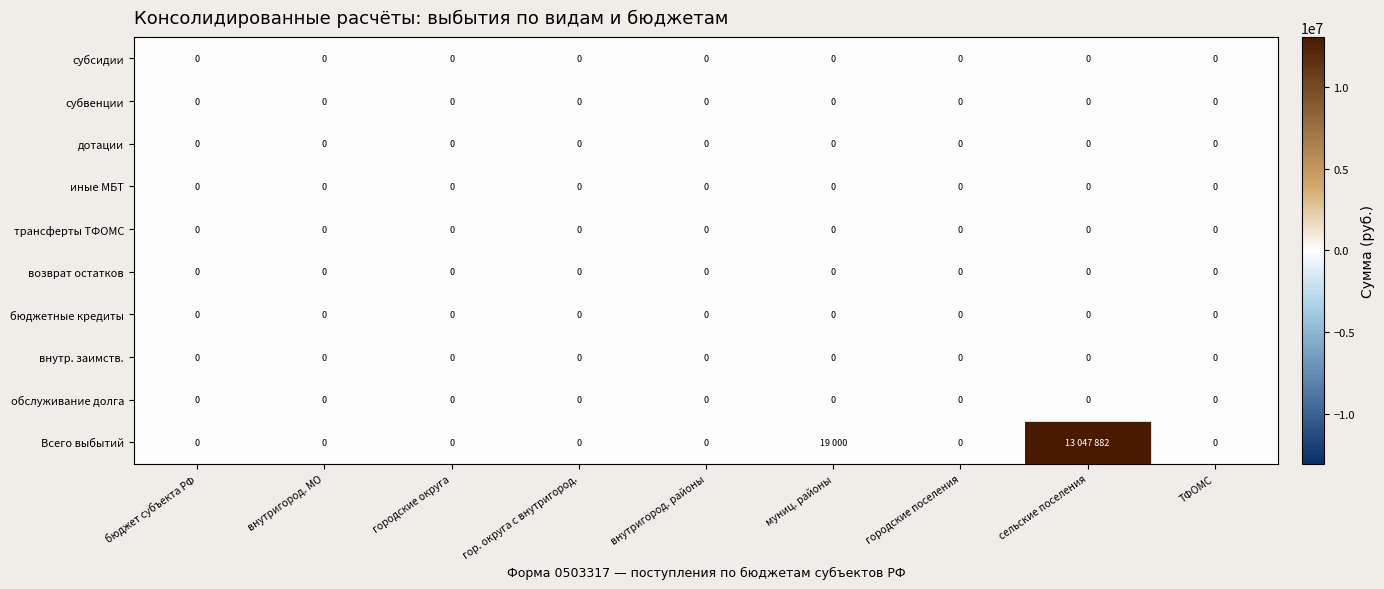

At which category does the chart reach its minimum across all series?

бюджет субъекта РФ